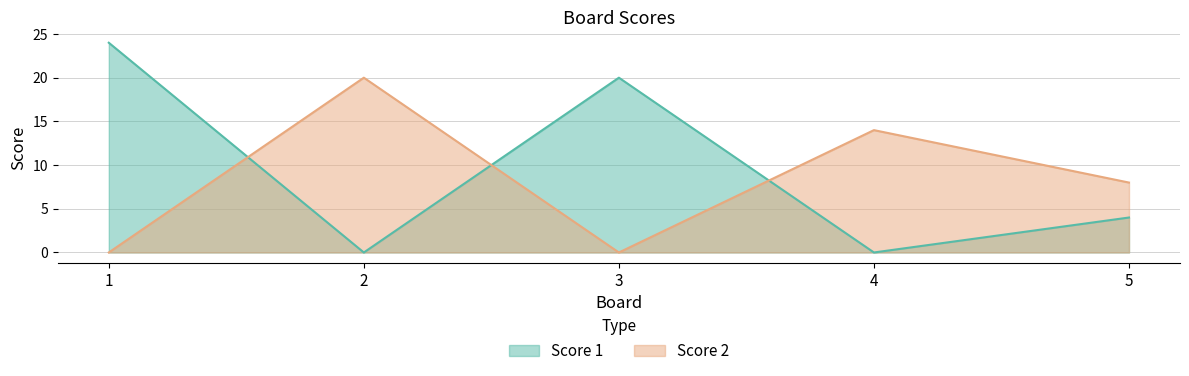

How many Score 2 values are between 0 and 14?

4